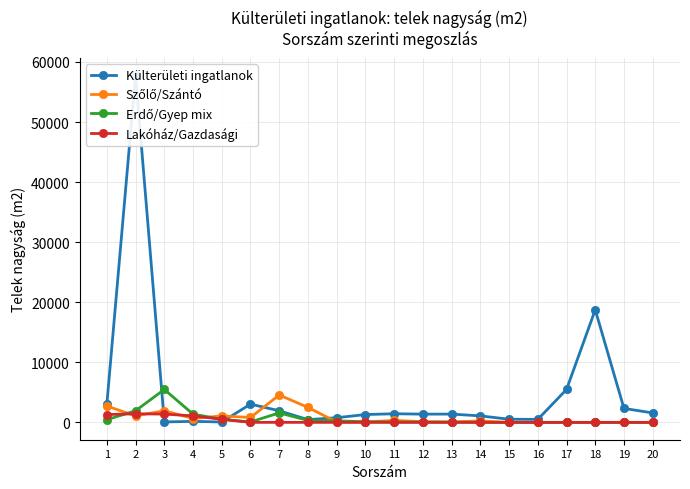

At which label does Külterületi ingatlanok reach its minimum?

5